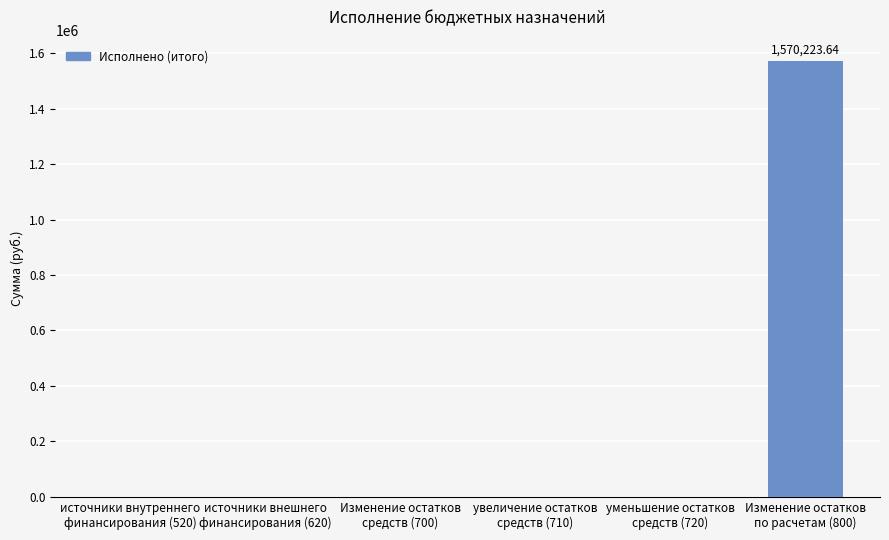

What value does the data have at Изменение остатков
по расчетам (800)?

1570223.6